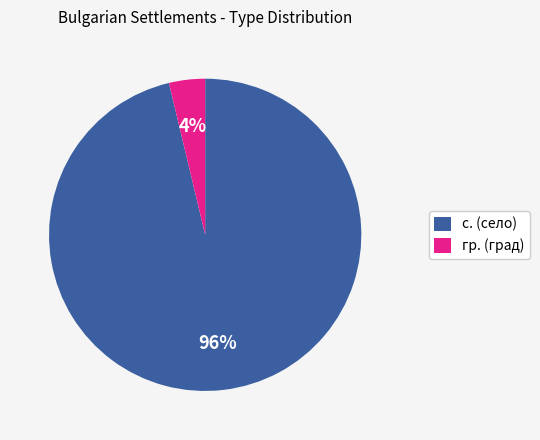

Do гр. (град) and с. (село) together represent more than half of the pie?

Yes